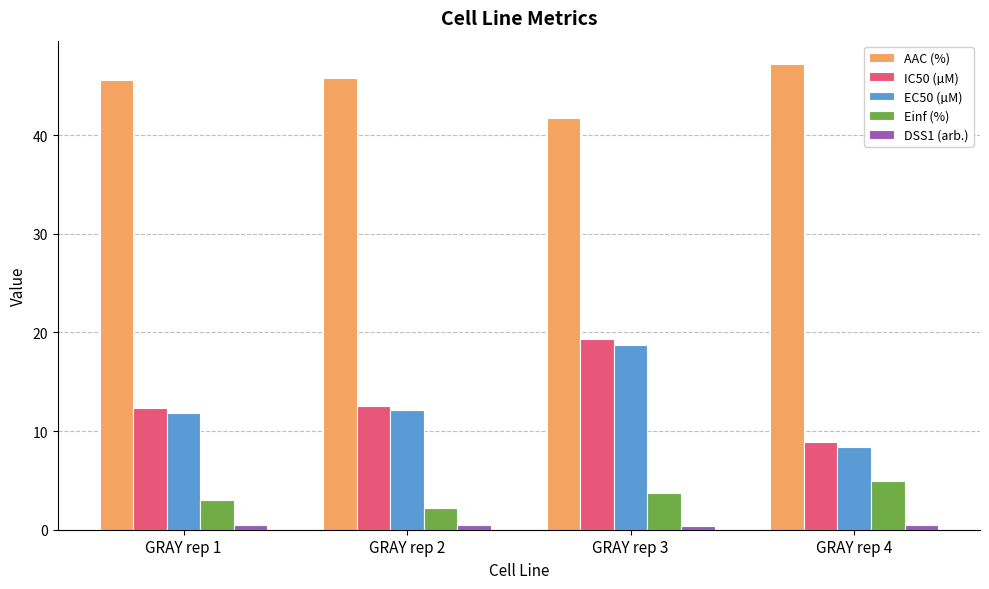

What is the value of the EC50 (µM) bar at the 4th from the left?

8.3